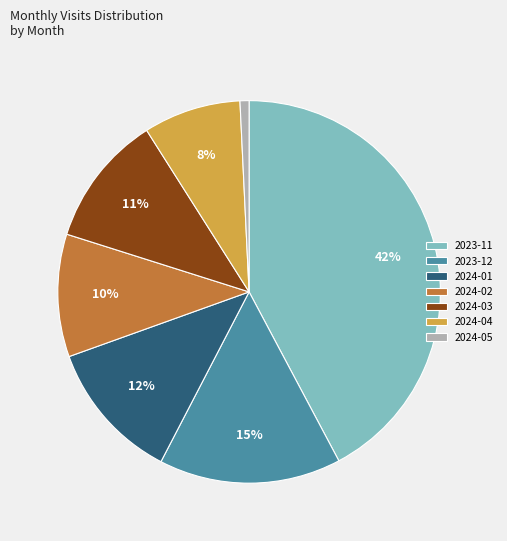

Approximately how many times larger is the value at 2024-04 compared to 2024-03?

0.7